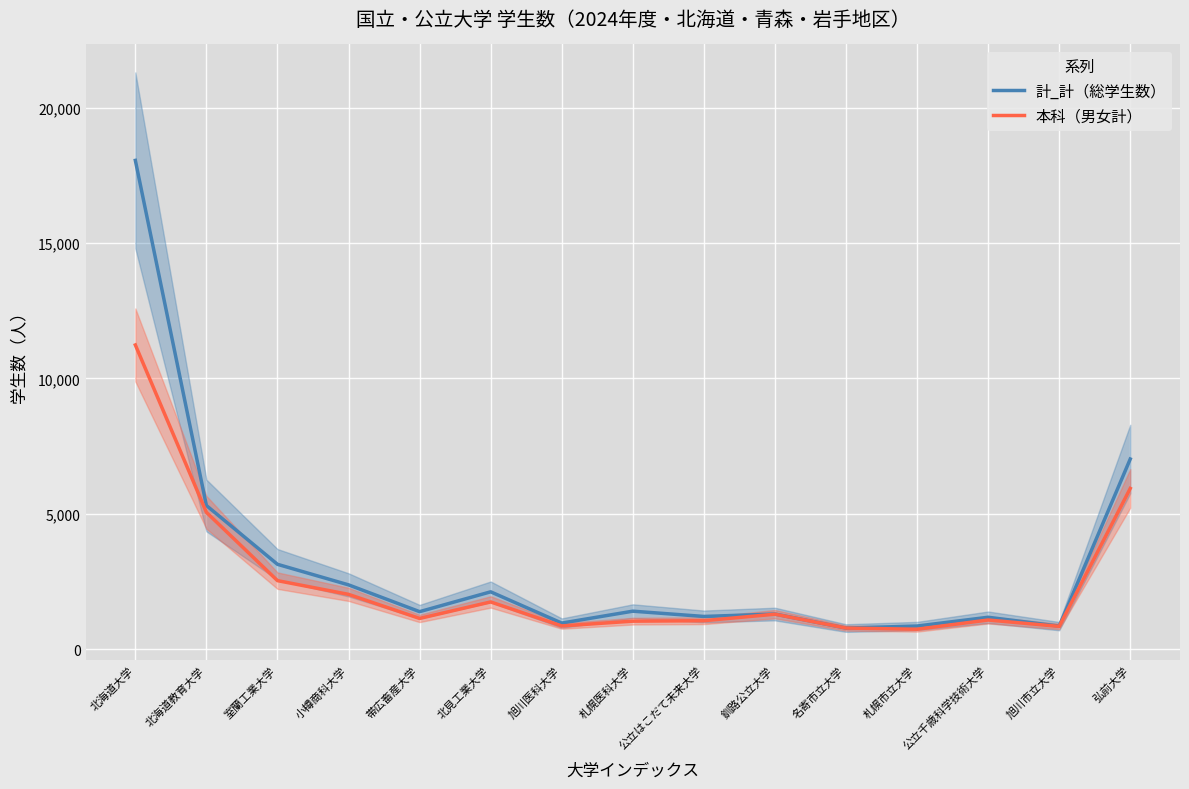

What is the sum of all 計_計（総学生数） values?

47944